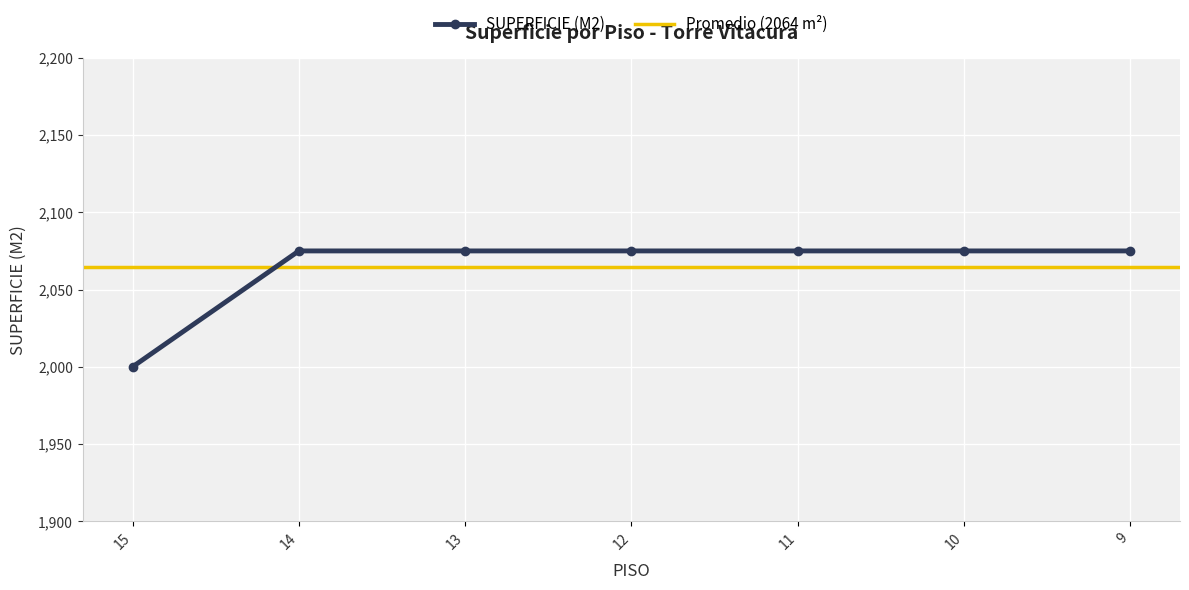

True or false: the data has more than 2 interior local peaks.

False